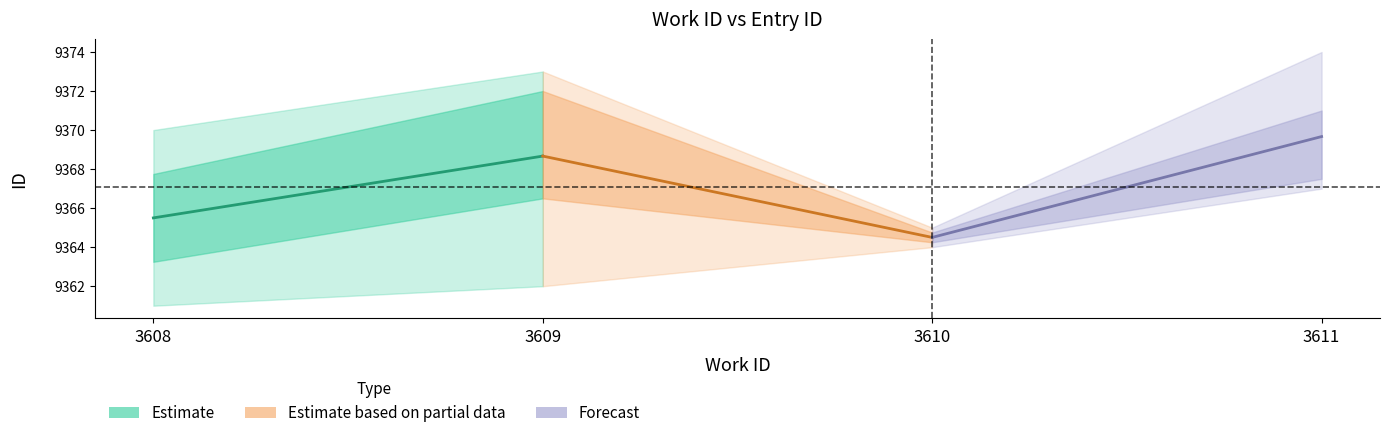

What is the sum of the Estimate values at 3609 and 3608?

18734.2